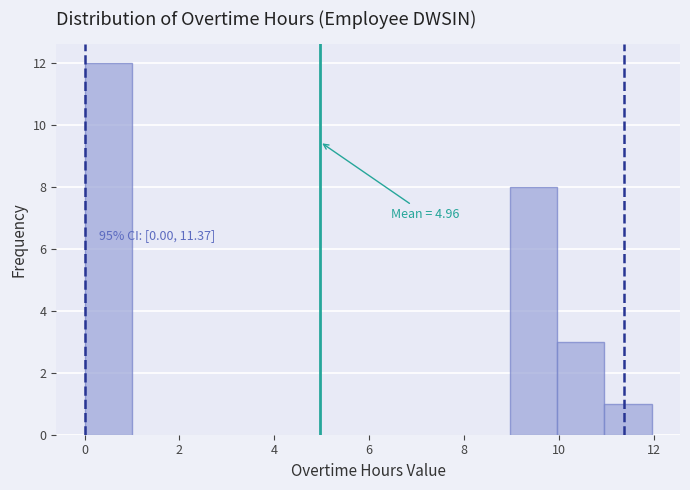

Over which range of the x-axis is the bar tallest?

0 to 1